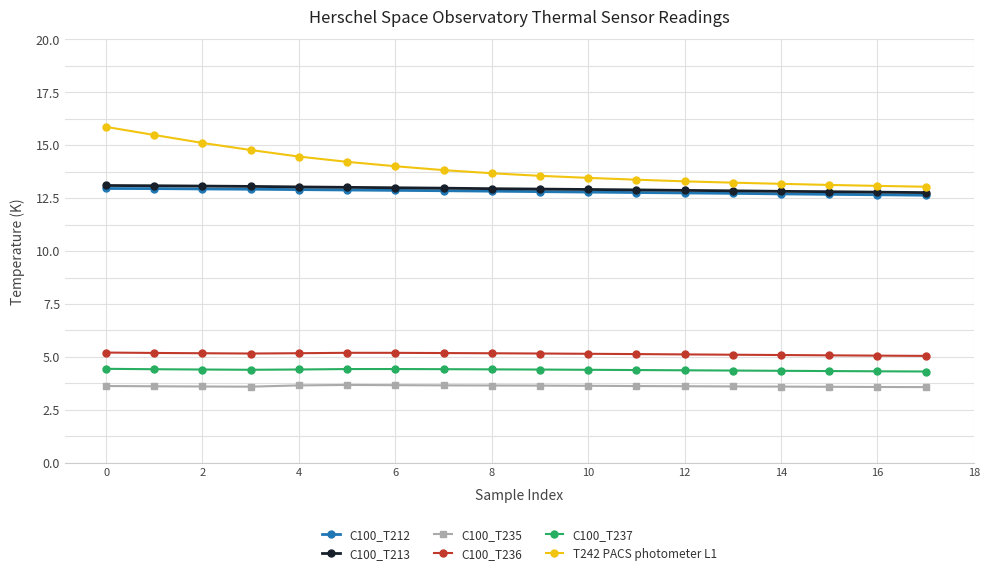

What is the value of the C100_T235 point at the 7th from the left?

3.7